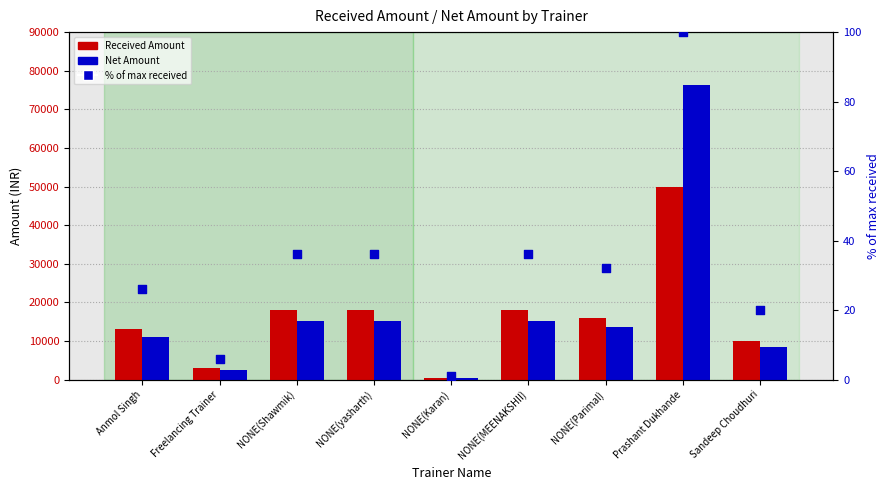

Which series has the widest spread of Y values?

Net Amount